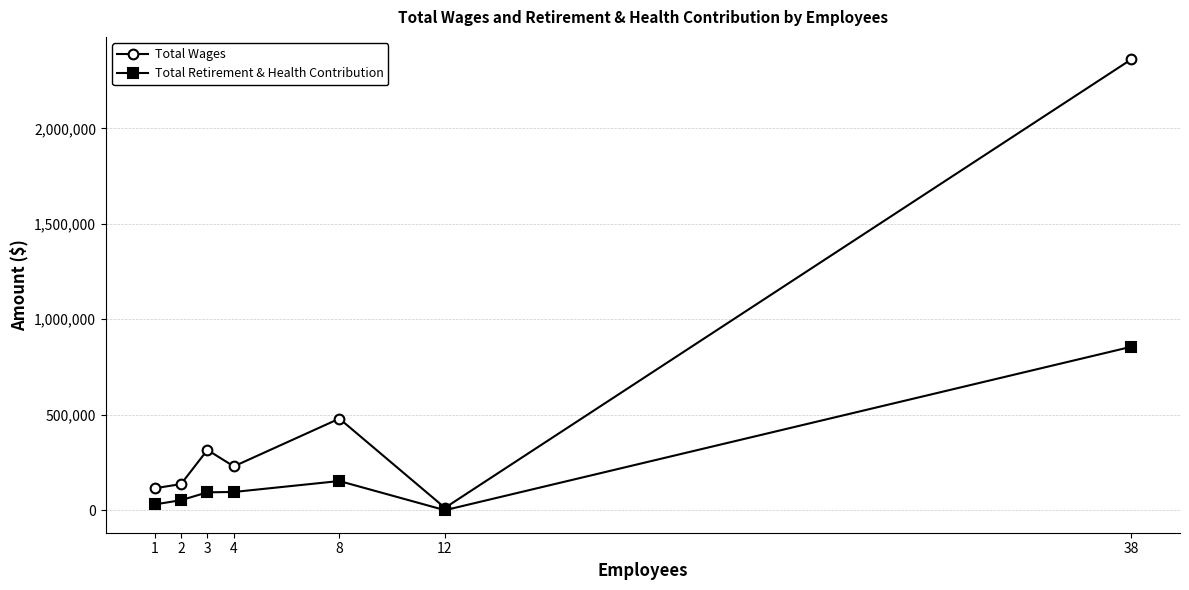

At how many categories does at least one series exceed 2092117?

1